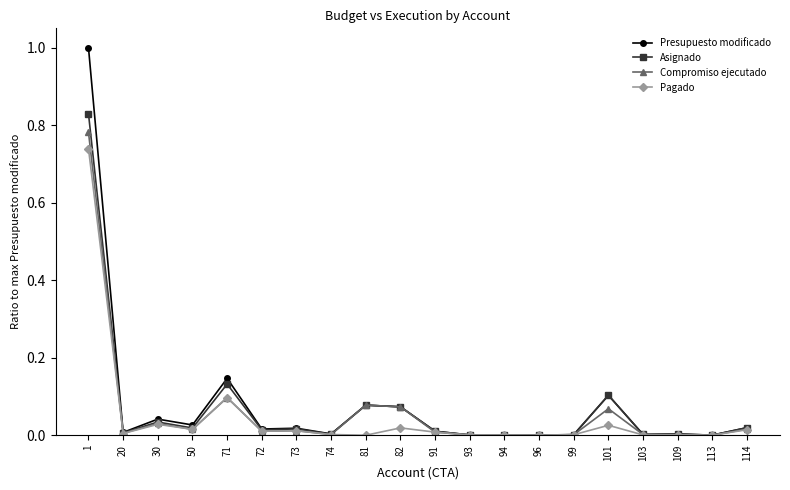

Which series has the largest range (max minus min)?

Presupuesto modificado